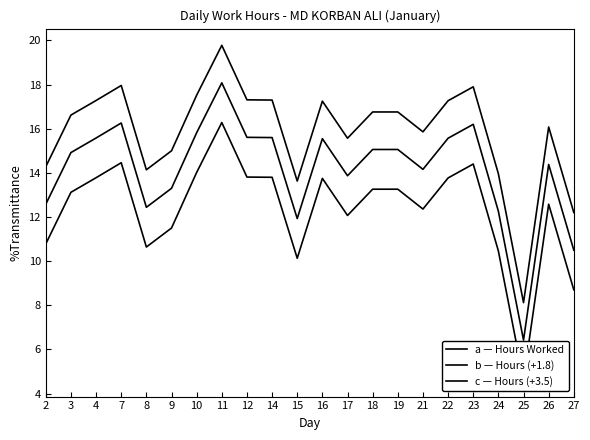

How many interior local valleys does the Hours Worked (+offset b) series have?

5